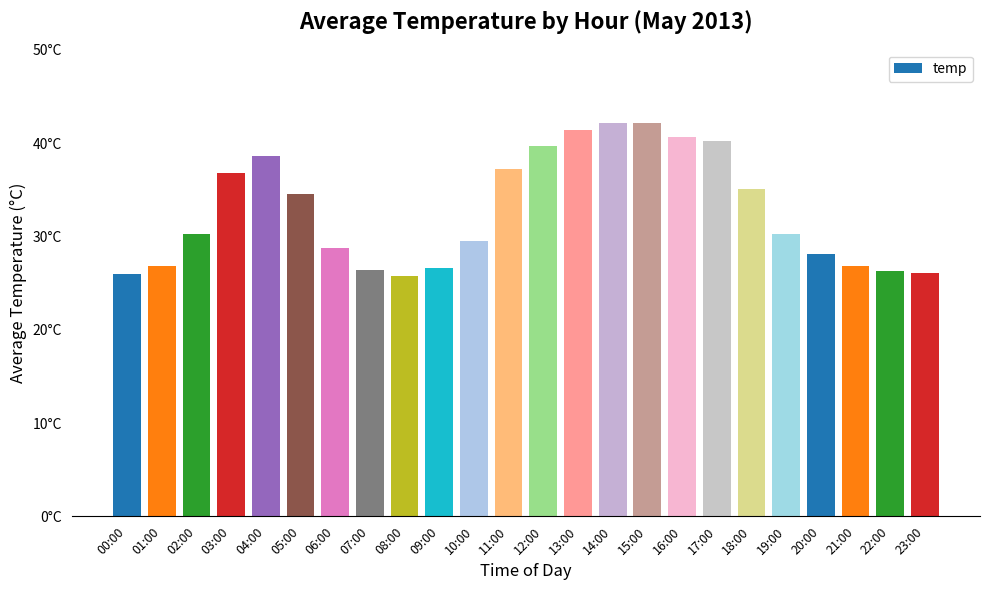

Does the chart contain any negative values?

No